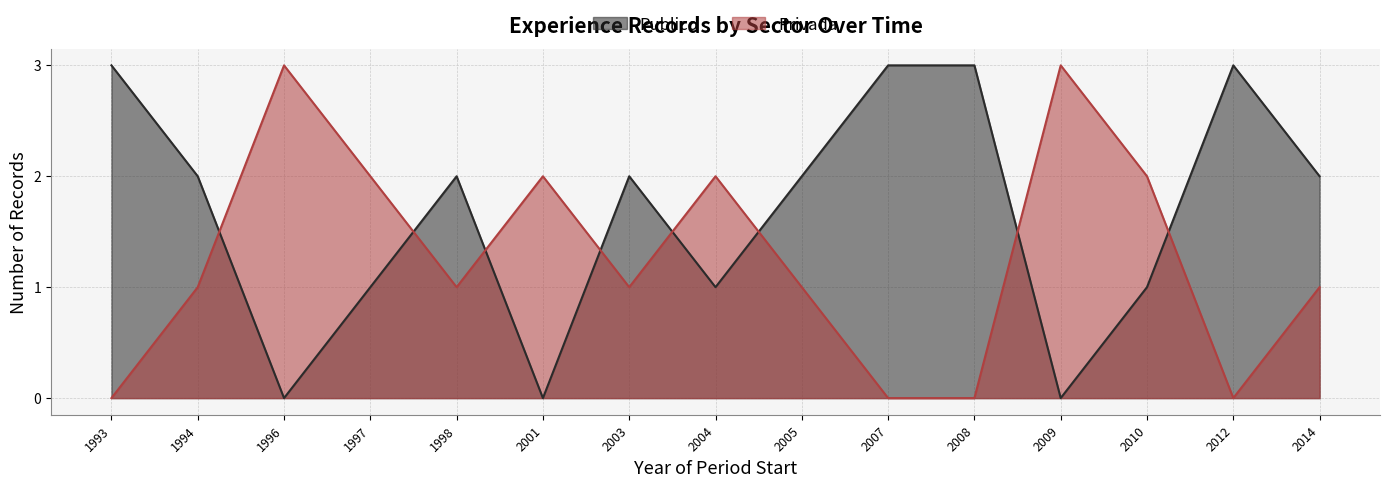

What is the maximum value shown in the chart?

3